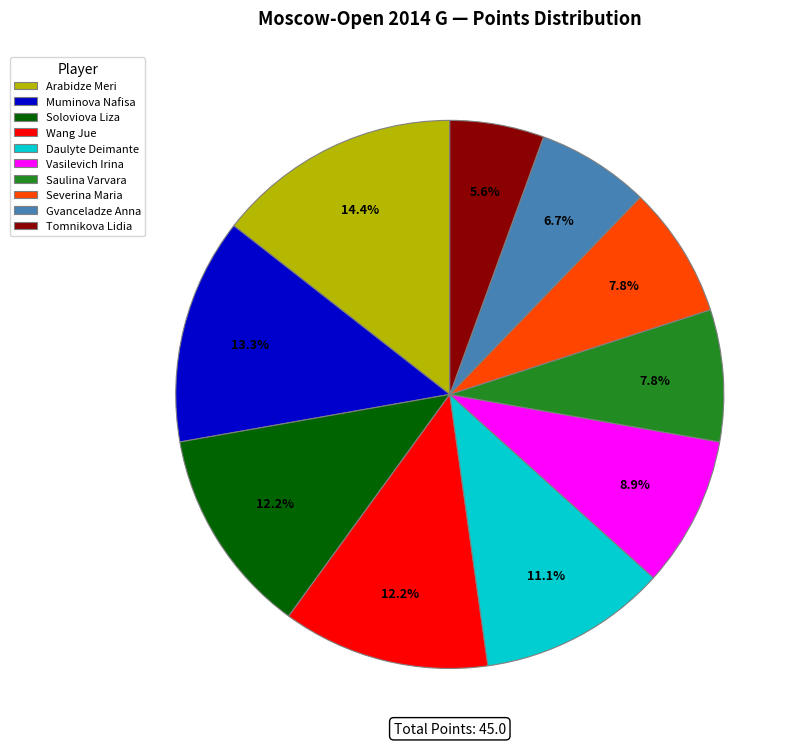

Which has a higher value, Saulina Varvara or Tomnikova Lidia?

Saulina Varvara